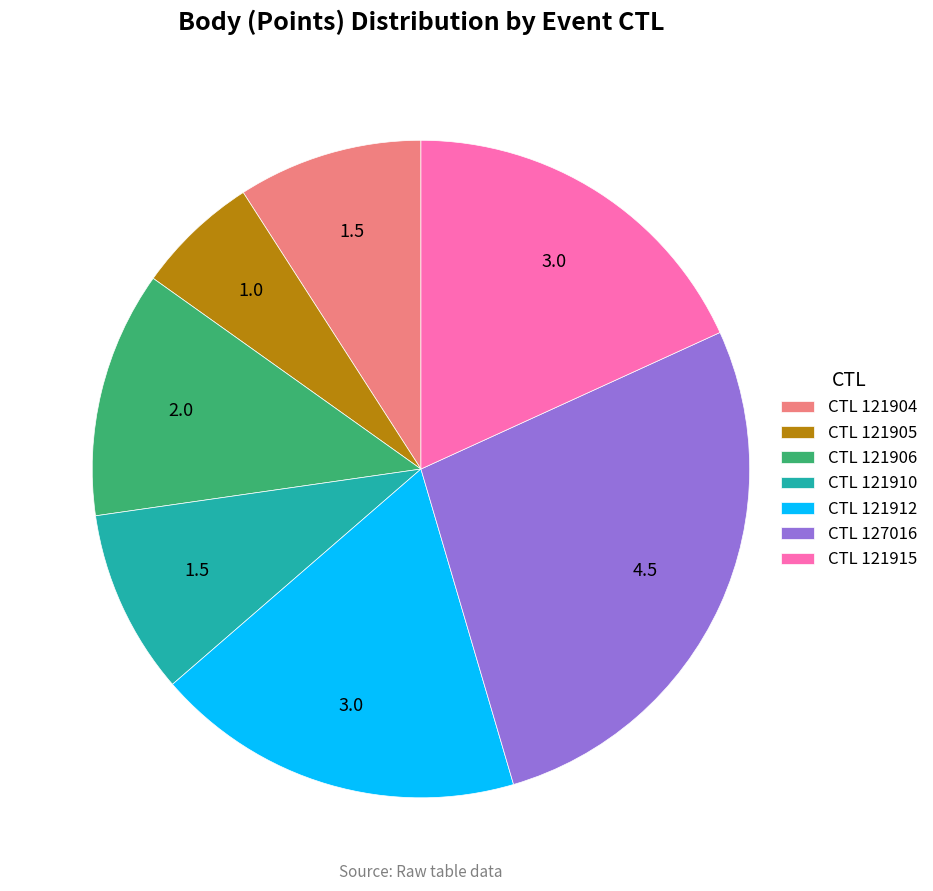

Is there a majority slice in this chart?

No